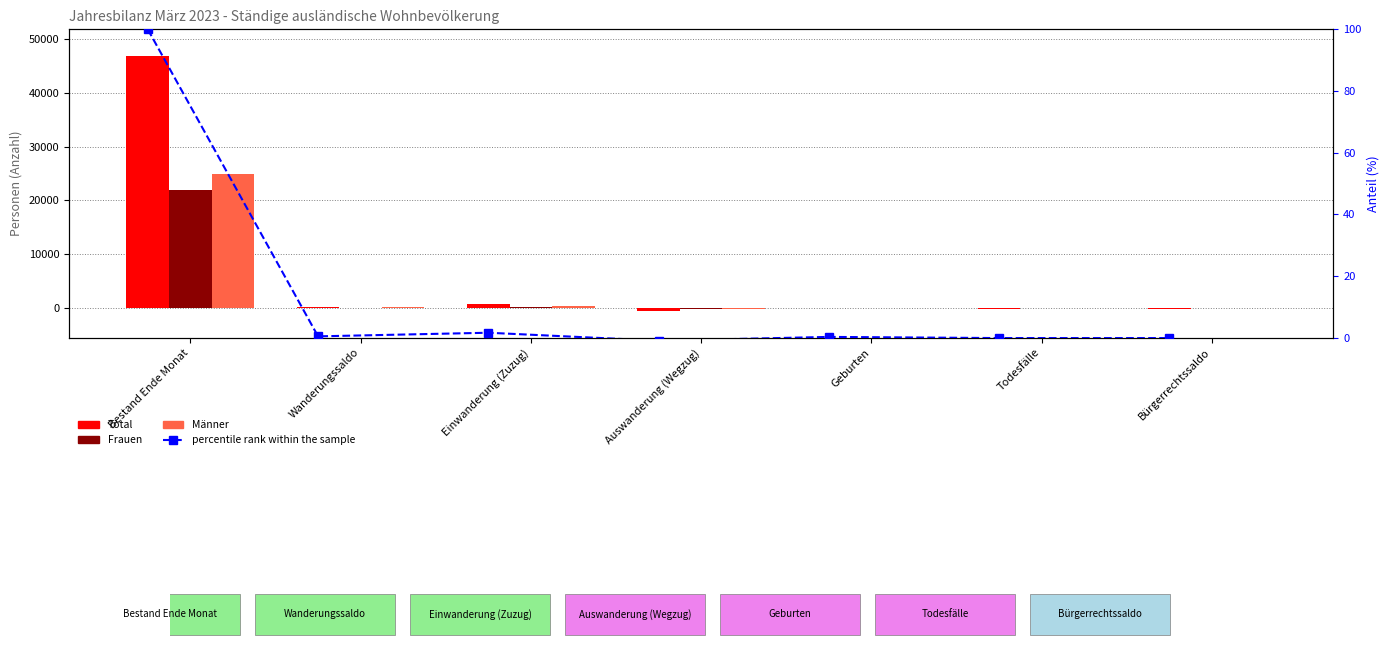

How many positive values does the Männer series have?

4